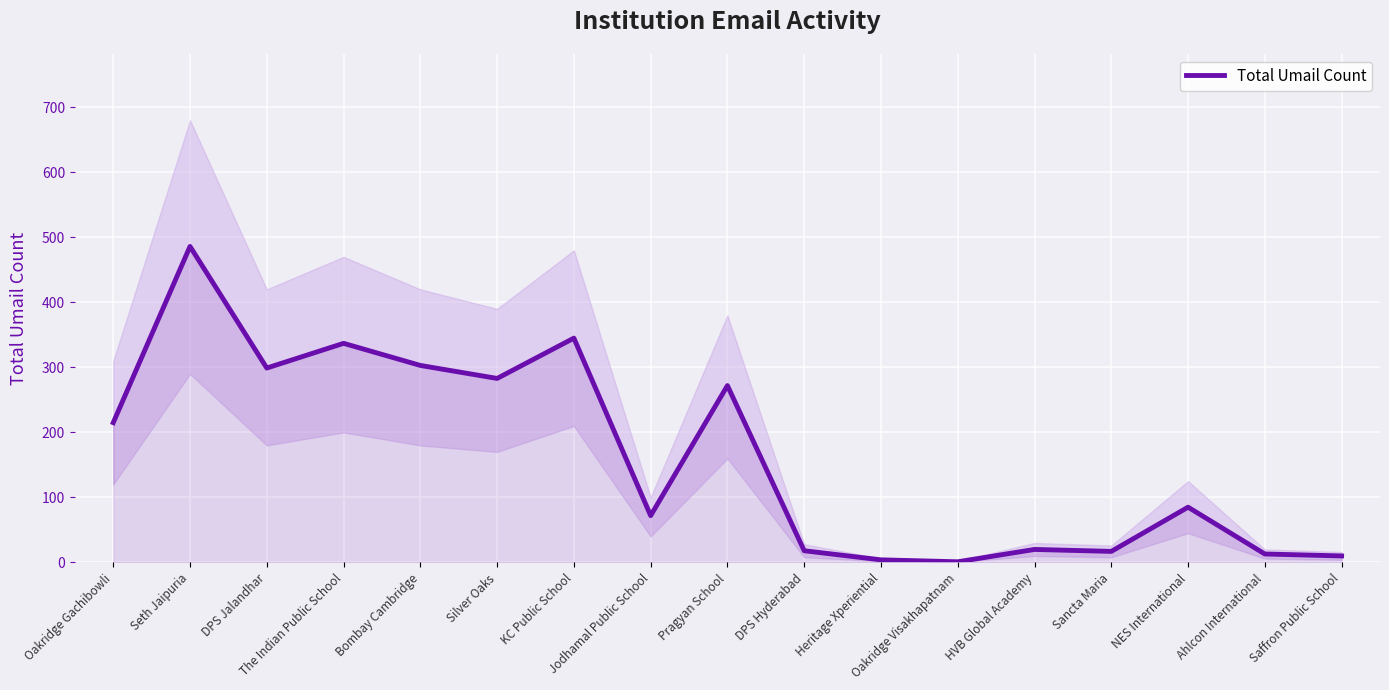

Reading right to left, transcribe all the data shown in this chart.

10	13	85	17	20	1	4	18	272	72	345	283	303	337	299	486	215